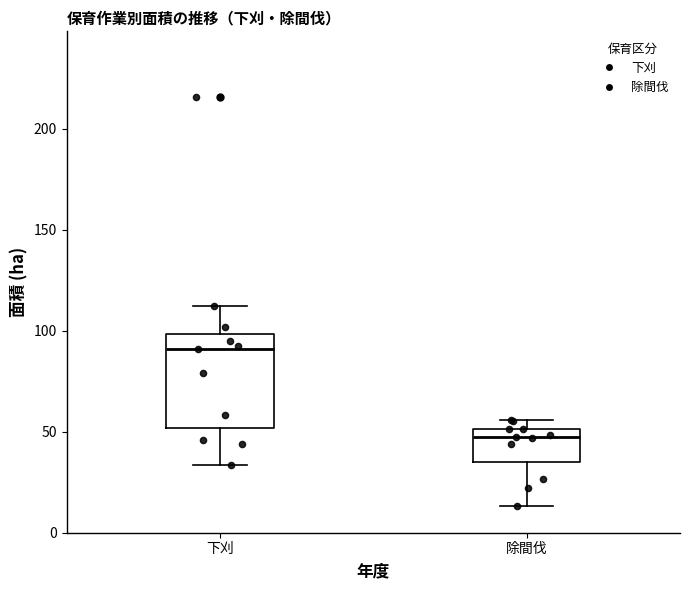

Comparing the boxes themselves (not the whiskers), which one is the tallest?

下刈